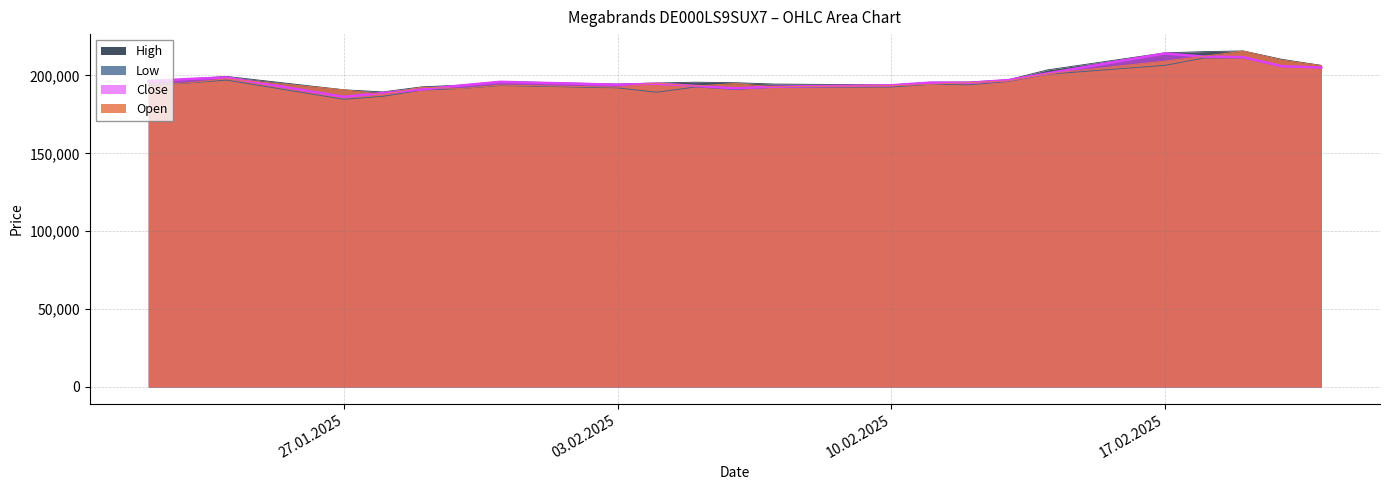

Reading left to right, what are all the values shown in this chart?

Open: 194174	195195	197856	190805	187834	192442	191588	193807	192471	195087	193186	194786	192723	193448	194236	195391	196502	201069	209242	212361	215657	209856	206325
High: 196965	197734	199371	190805	189414	192681	193774	196109	194478	195139	195672	195340	194477	193927	195661	195760	197270	203565	214509	215282	215745	210310	206472
Low: 193485	195146	196993	184682	186588	190584	191588	193512	192002	189219	192576	190985	192341	192564	194236	193979	196147	200773	206473	211177	211234	205660	204829
Close: 196129	197666	198725	186278	188675	190999	193549	195905	194032	194665	193283	191727	192731	193674	195364	195290	197003	201308	214129	212074	211736	205887	205091